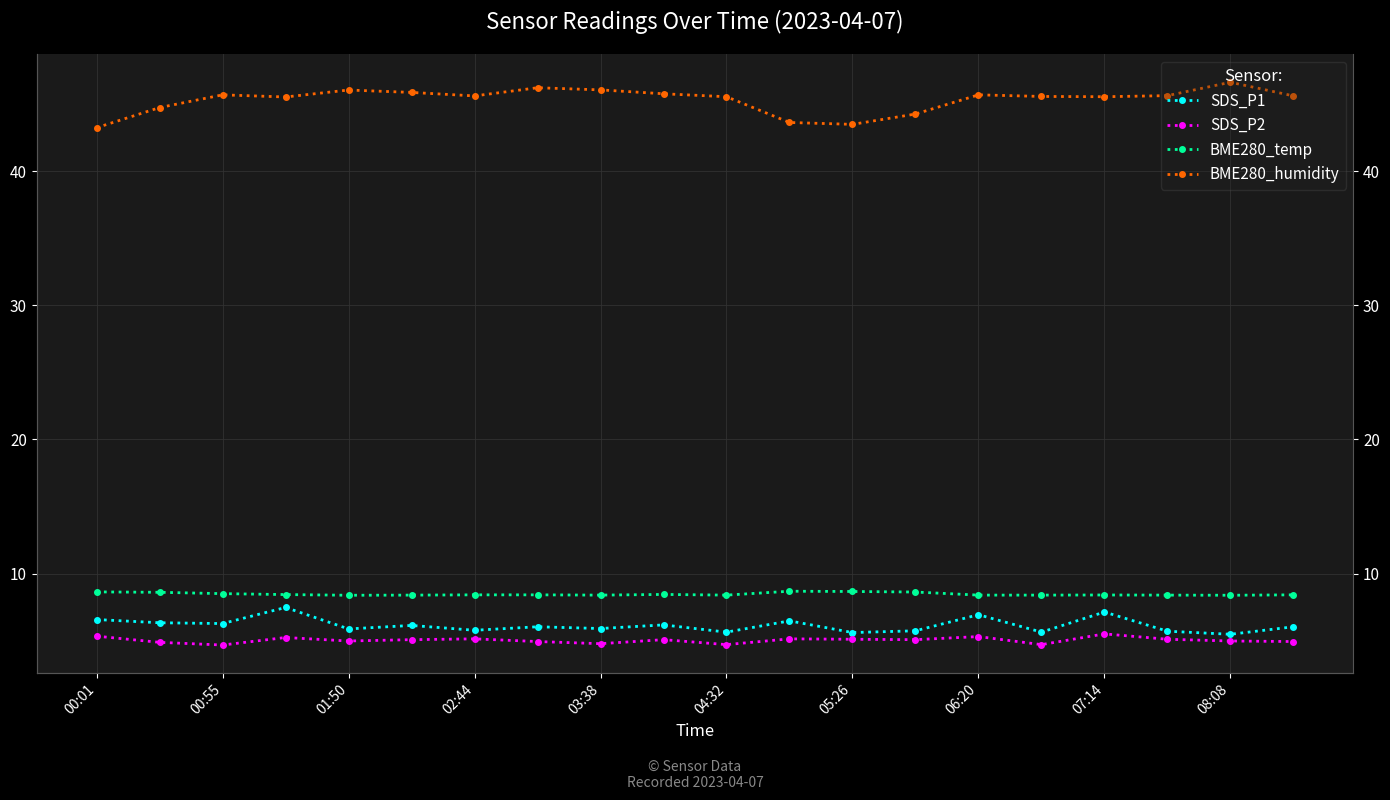

Read the BME280_humidity value at 13.

44.2